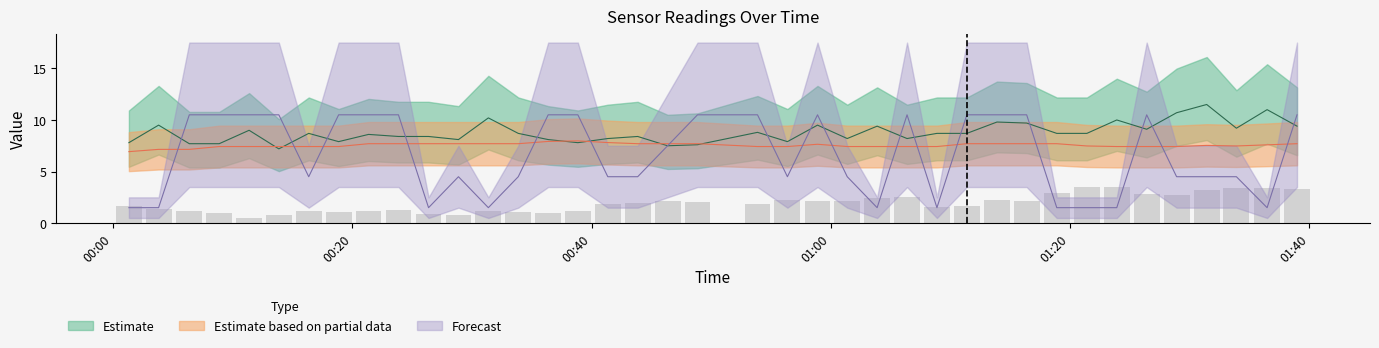

The value of BMP_temperature at 2022/02/24 00:41:21 is 13.6. True or false?

False